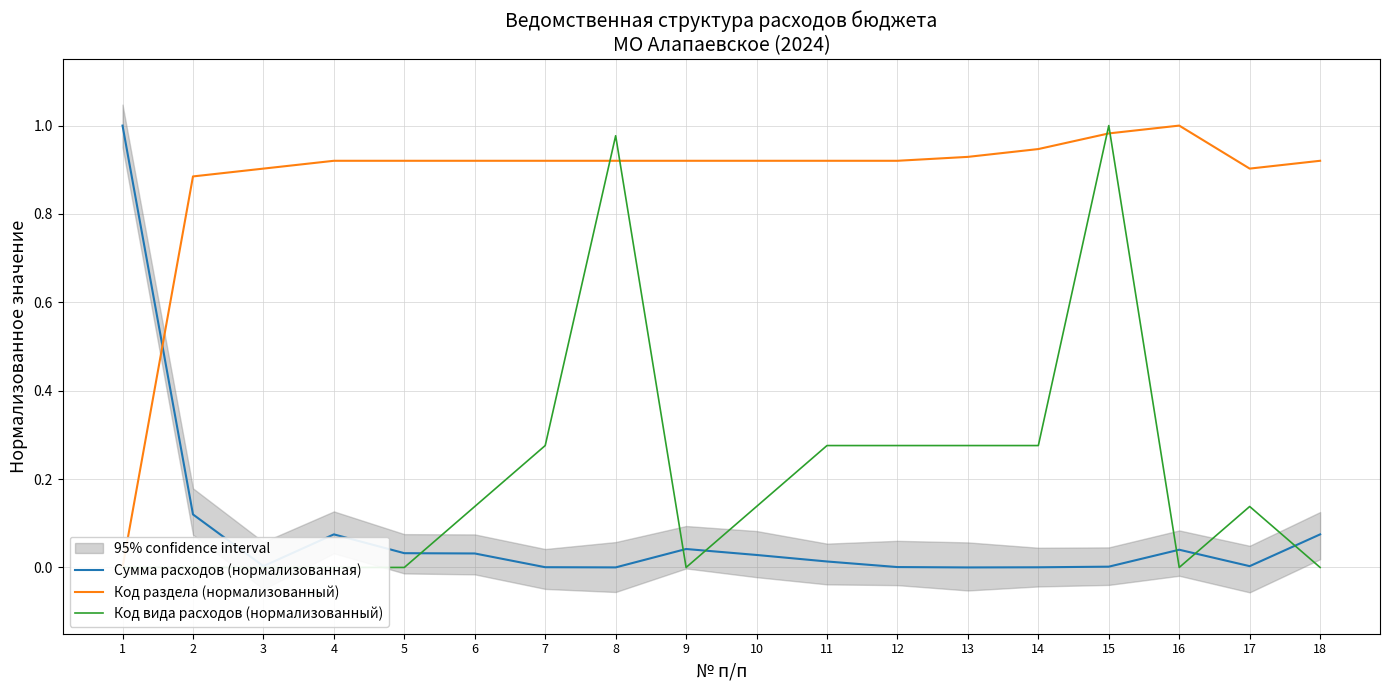

The Сумма расходов (нормализованная) series shows 0.0 at 18. True or false?

False